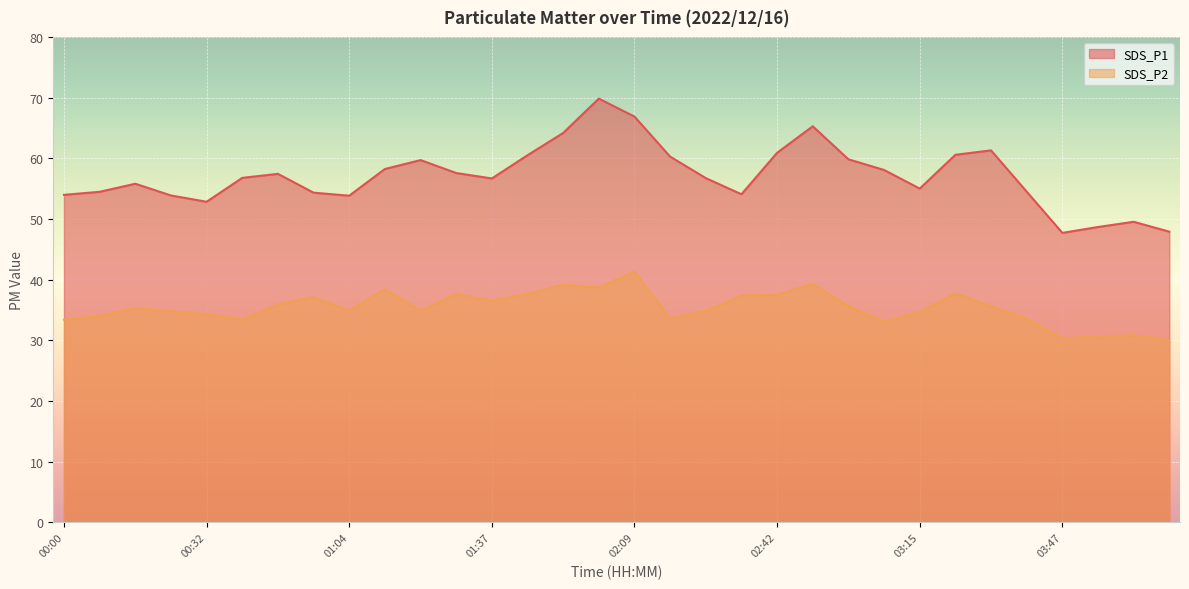

What is the label of the 27th point from the right?

00:40